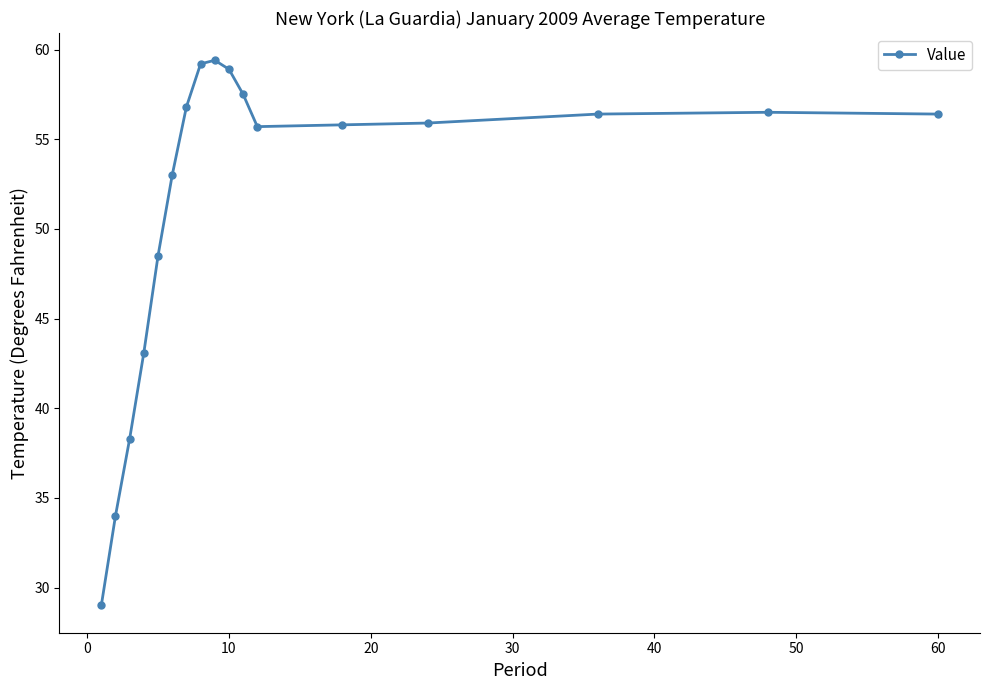

What is the value of the 10th point from the left?

58.9